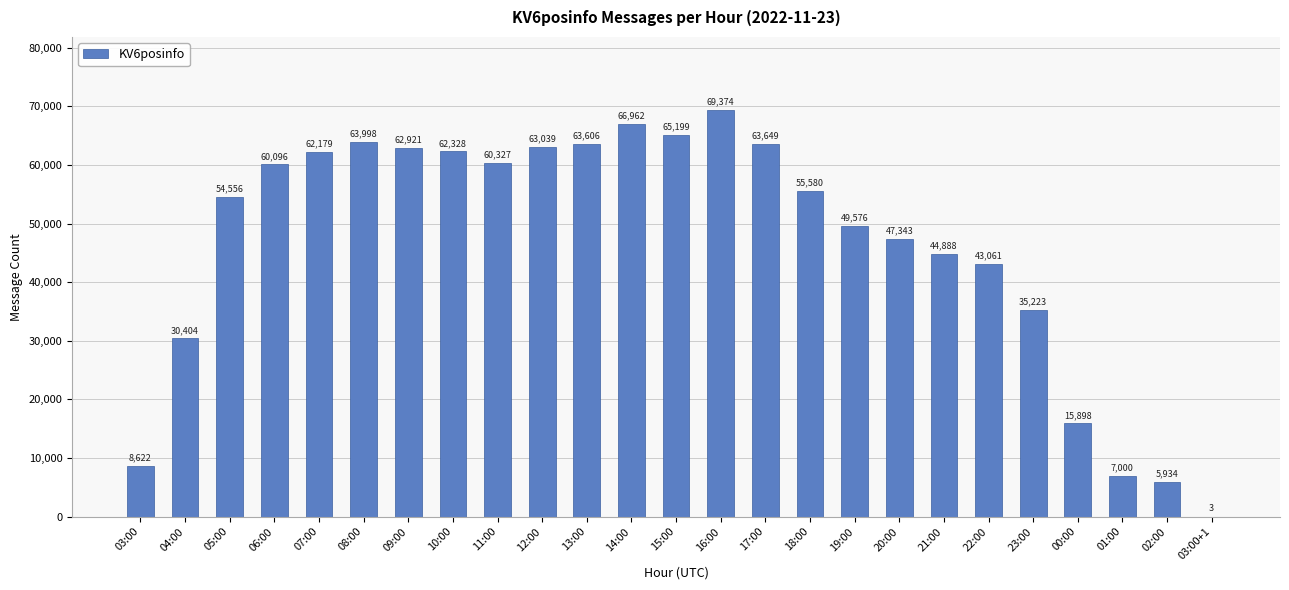

What value does the data have at 22:00, to the nearest 50?

43050